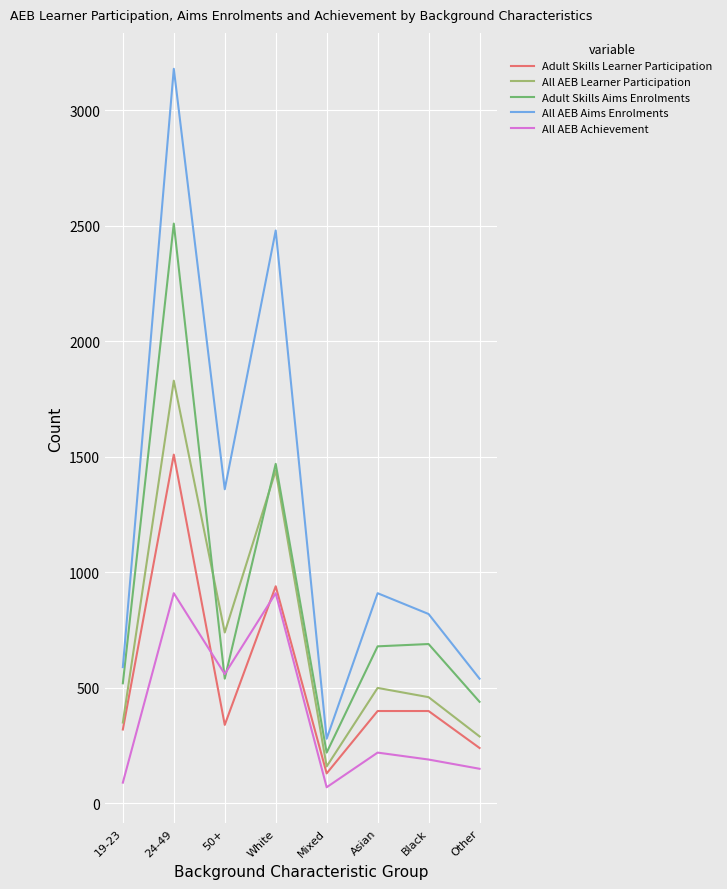

Is it true that Adult Skills Aims Enrolments equals 345 at Mixed?

False